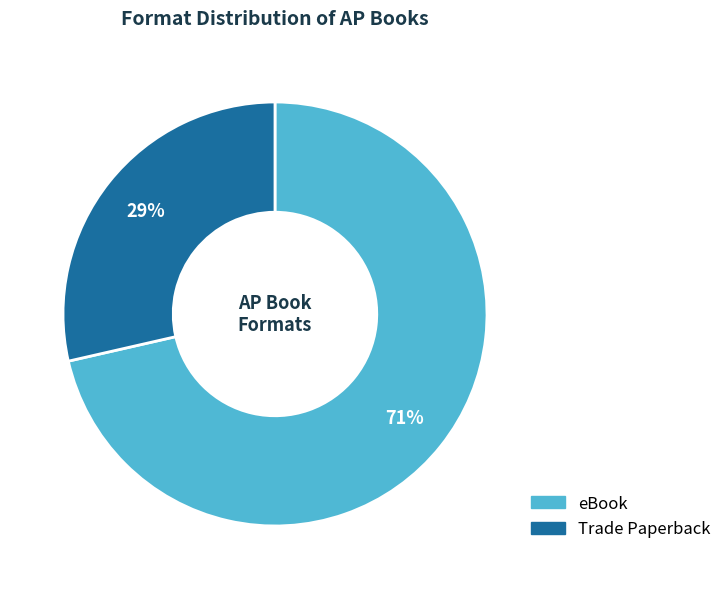

Is it true that eBook is 82% of the pie?

False